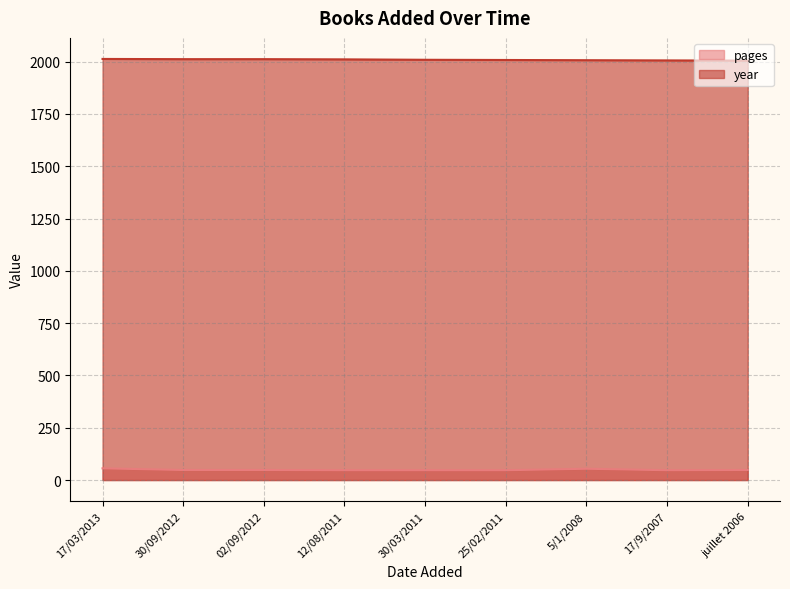

The year series shows 2012 at 30/09/2012. True or false?

True